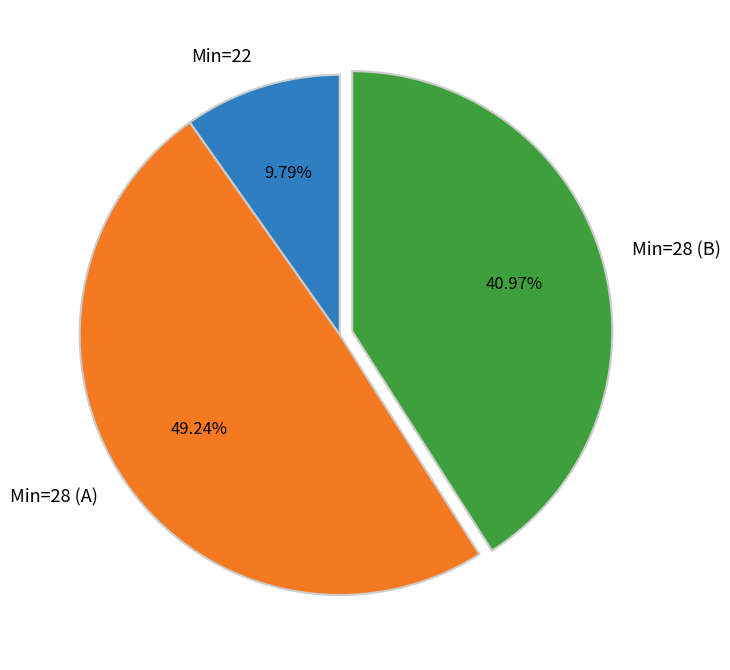

Do Min=28 (B) and Min=28 (A) together represent more than half of the pie?

Yes